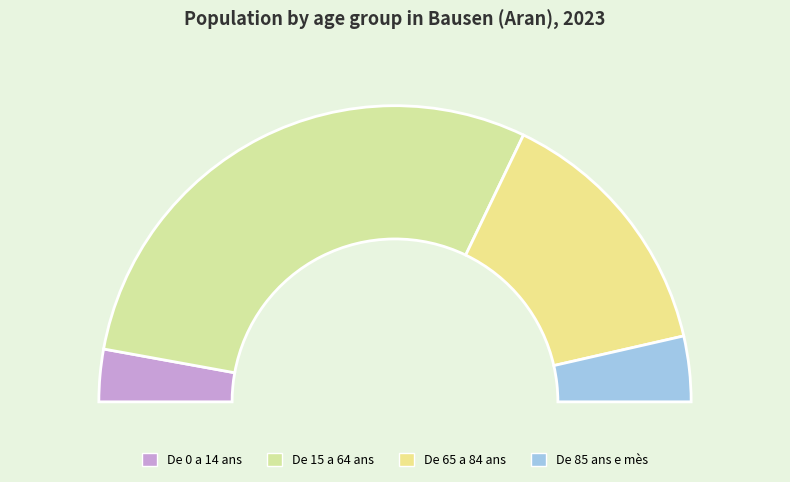

What is the change in value from De 65 a 84 ans to De 85 ans e mès?

-15